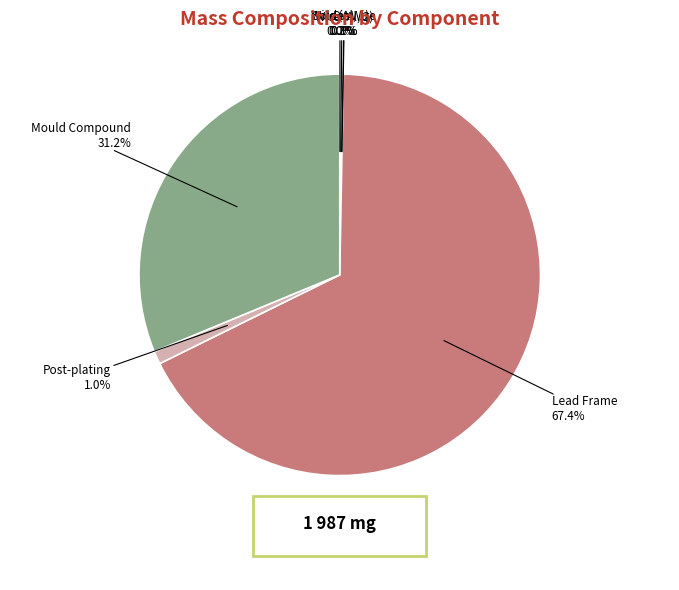

Between Lead Frame and Mould Compound, which is larger?

Lead Frame